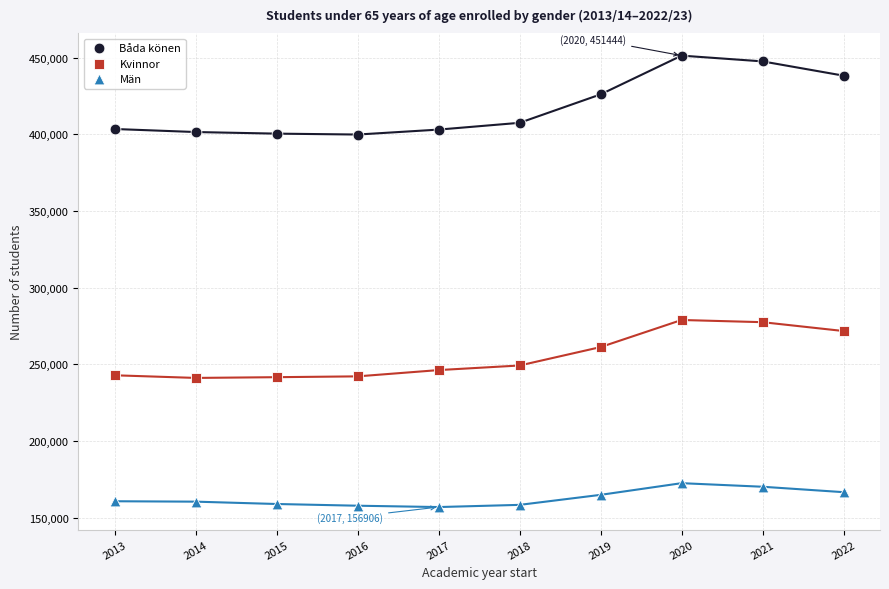

Which series has the largest Y range (max minus min)?

Båda könen